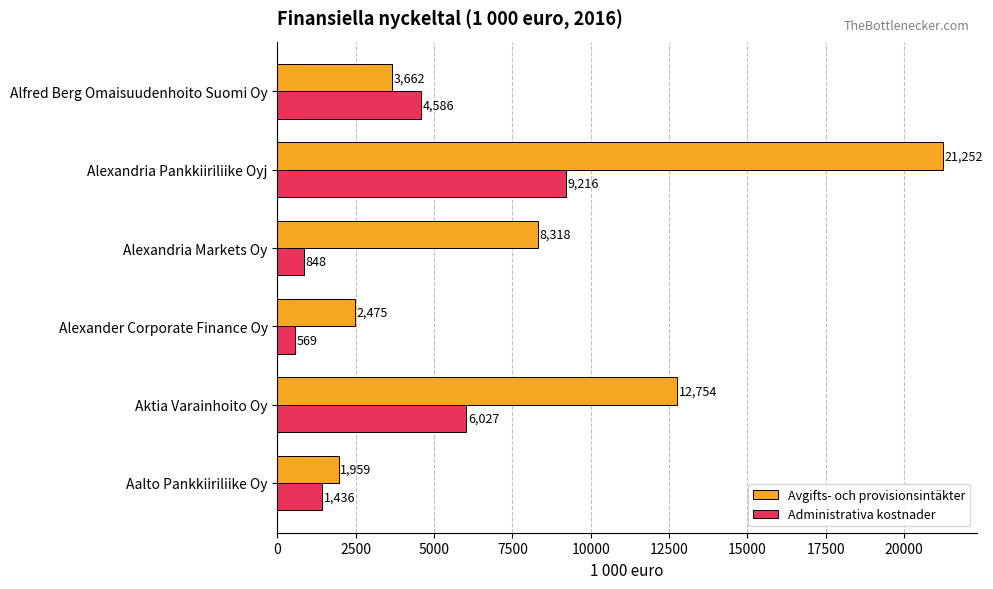

List the series in order of their overall mean, lowest first.

Administrativa kostnader, Avgifts- och provisionsintäkter